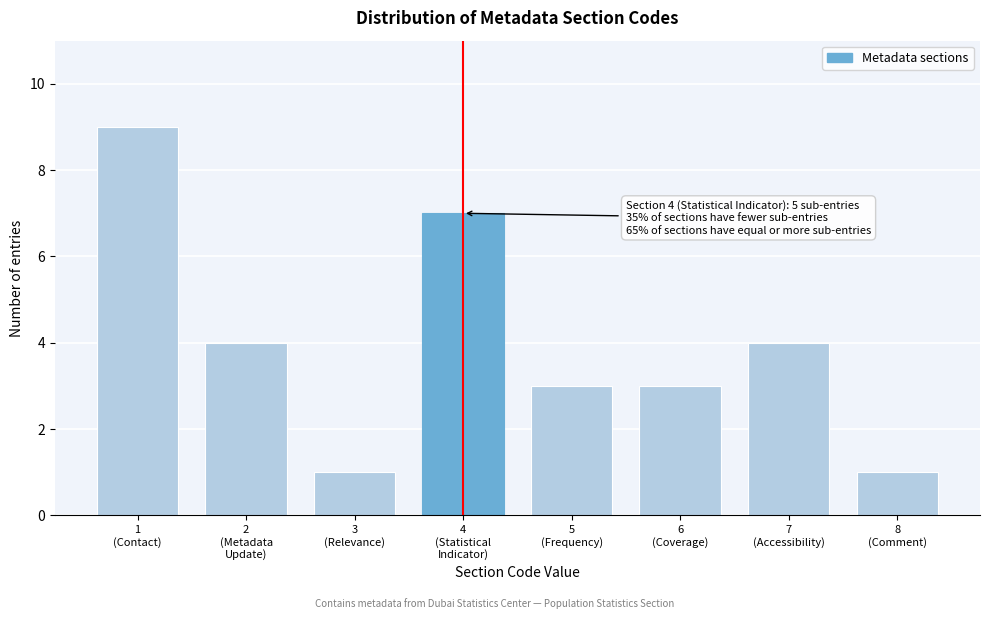

Reading left to right, what are all the values shown in this chart?

9	4	1	7	3	3	4	1